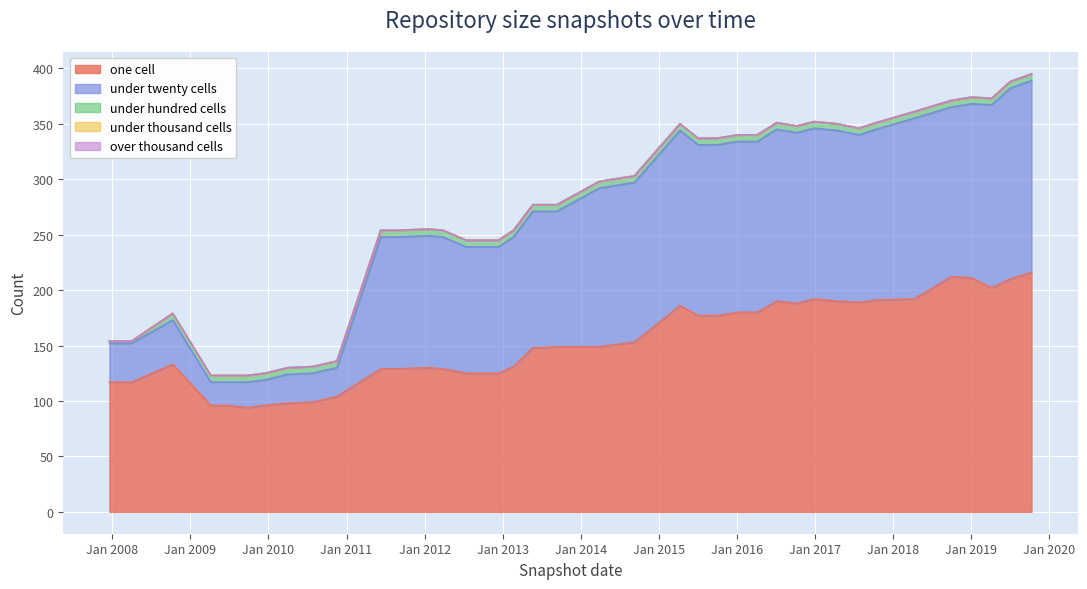

Rank the series at 2012-12-11 from lowest to highest value.

under_thousand_cells, over_thousand_cells, under_hundred_cells, under_twenty_cells, one_cell